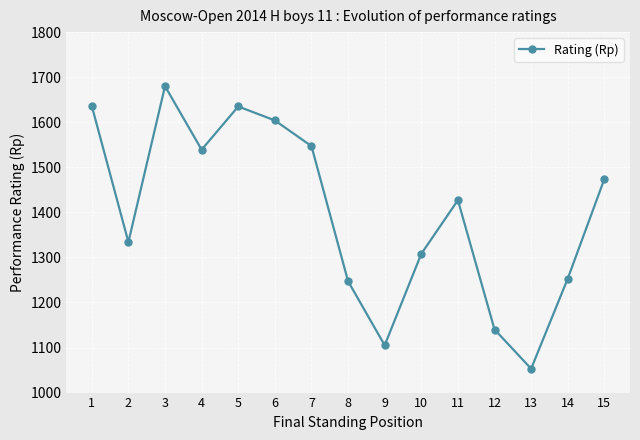

Where is the first local maximum?

3